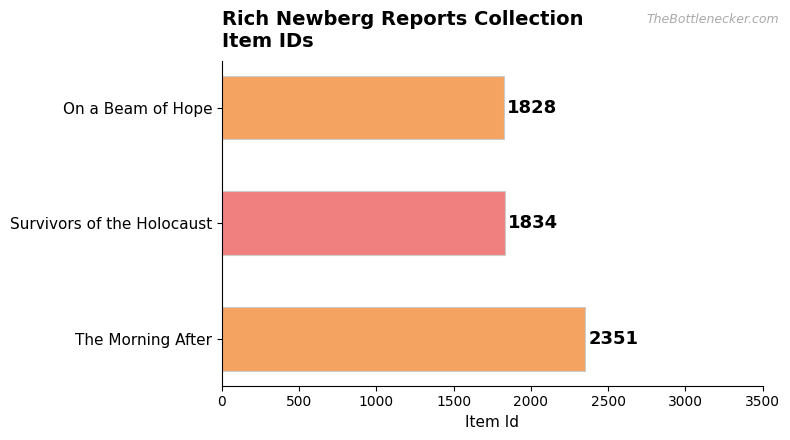

How many bars are there in total?

3